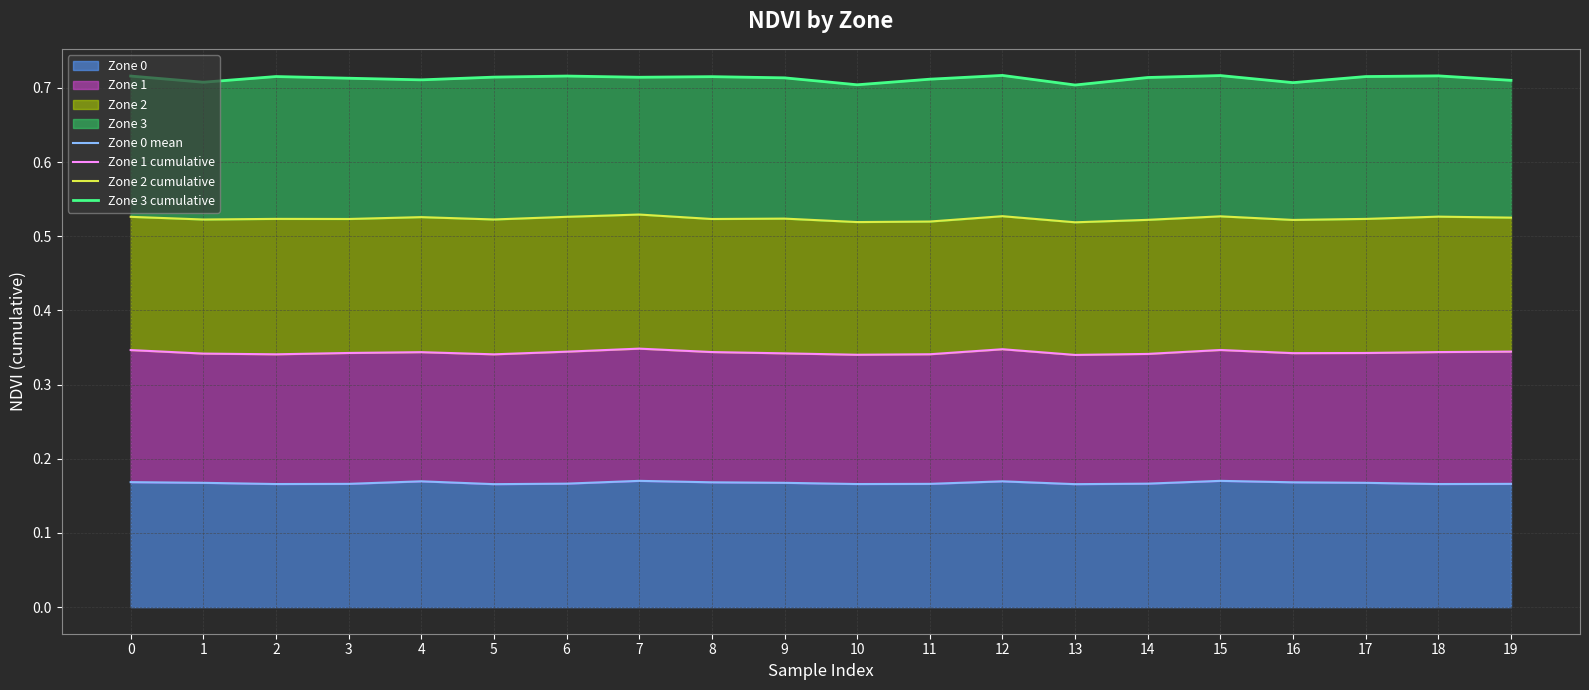

How many series are shown in this chart?

4